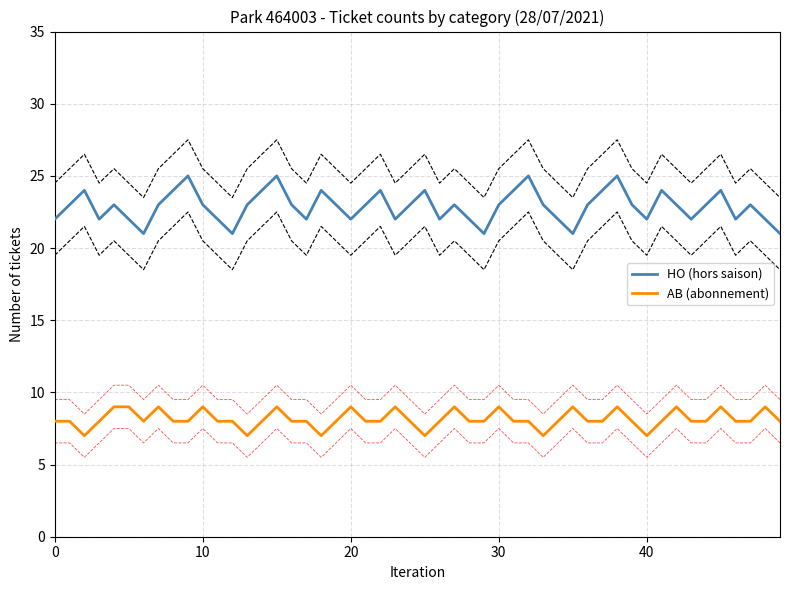

At 2, list the series in order from largest to smallest.

HO_upper, HO_count, HO_lower, AB_upper, AB_count, AB_lower